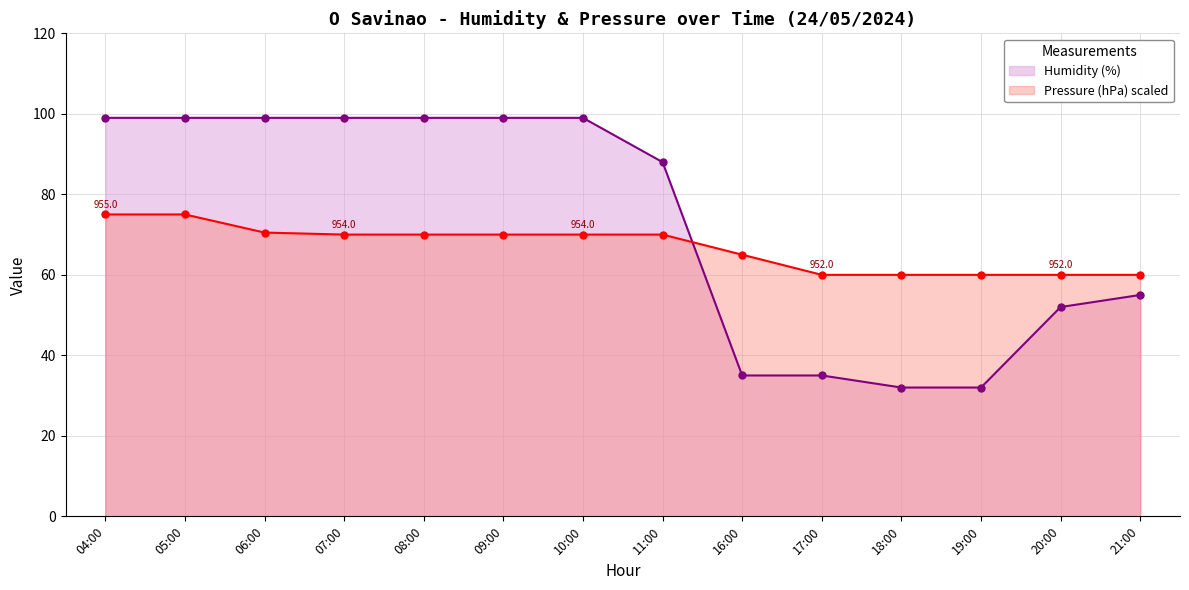

At how many categories does at least one series exceed 64?

9